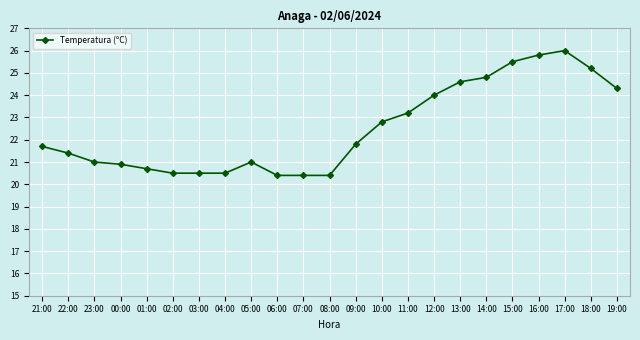

What is the ratio of the value at 11:00 to the value at 10:00?

1.0